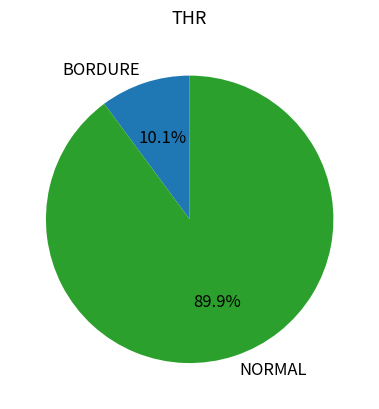

Which category has the biggest portion of the pie?

NORMAL